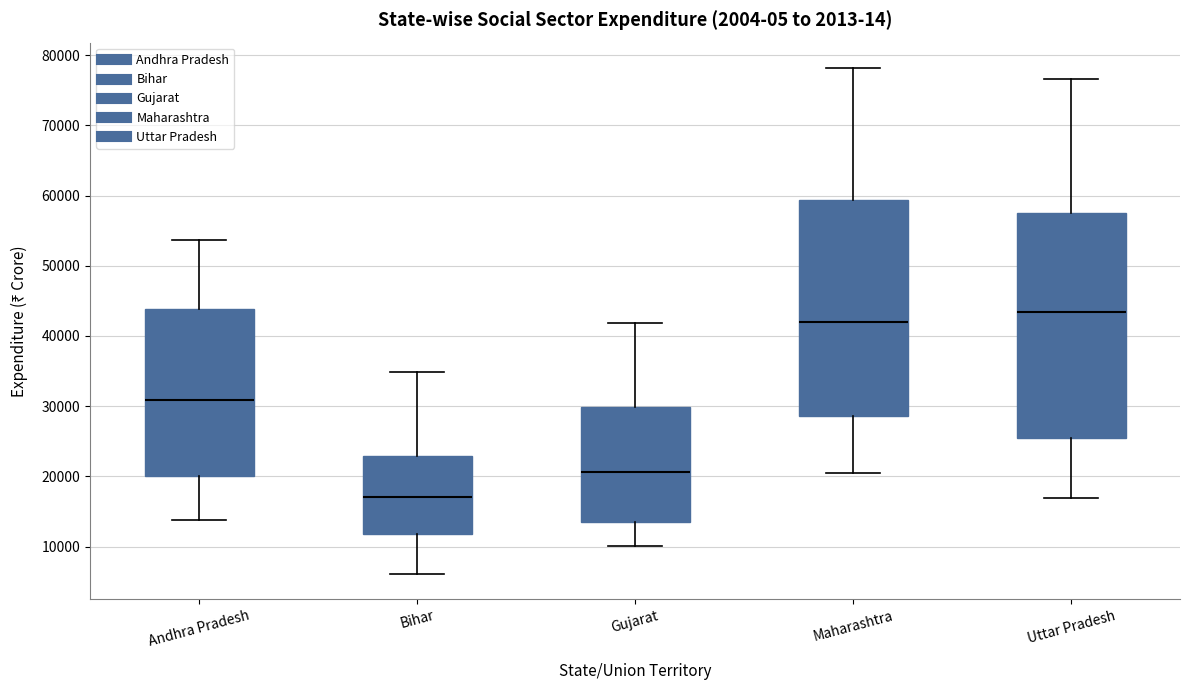

Which box's median line is the lowest?

Bihar